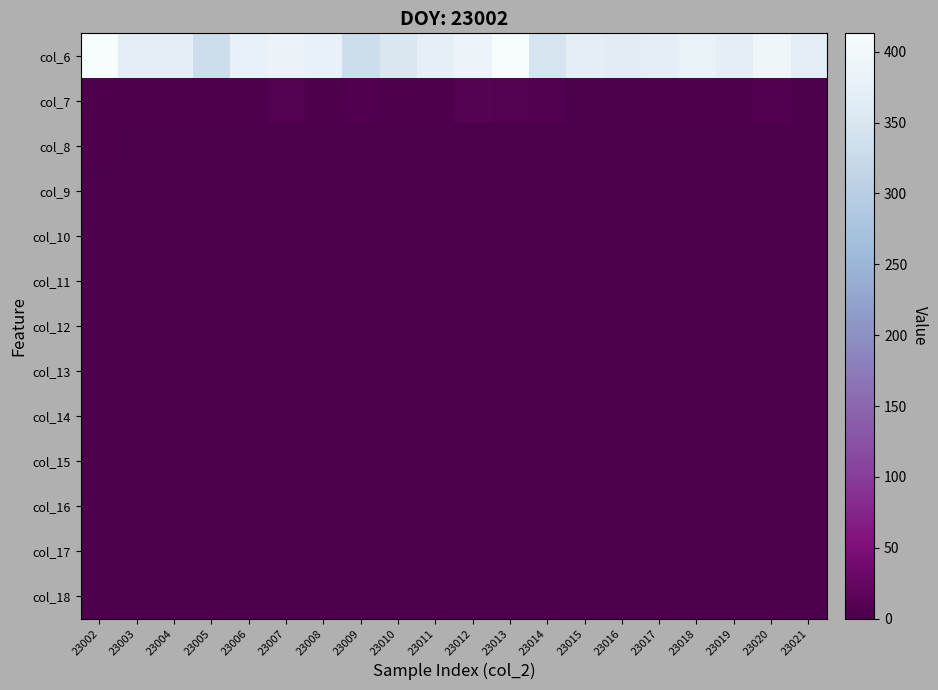

Between 23002 and 23003, which is larger?

23002